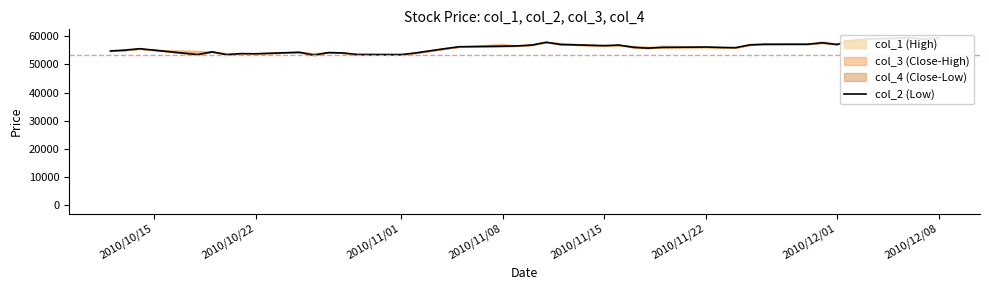

What is the value of the 33rd point from the left?

57200